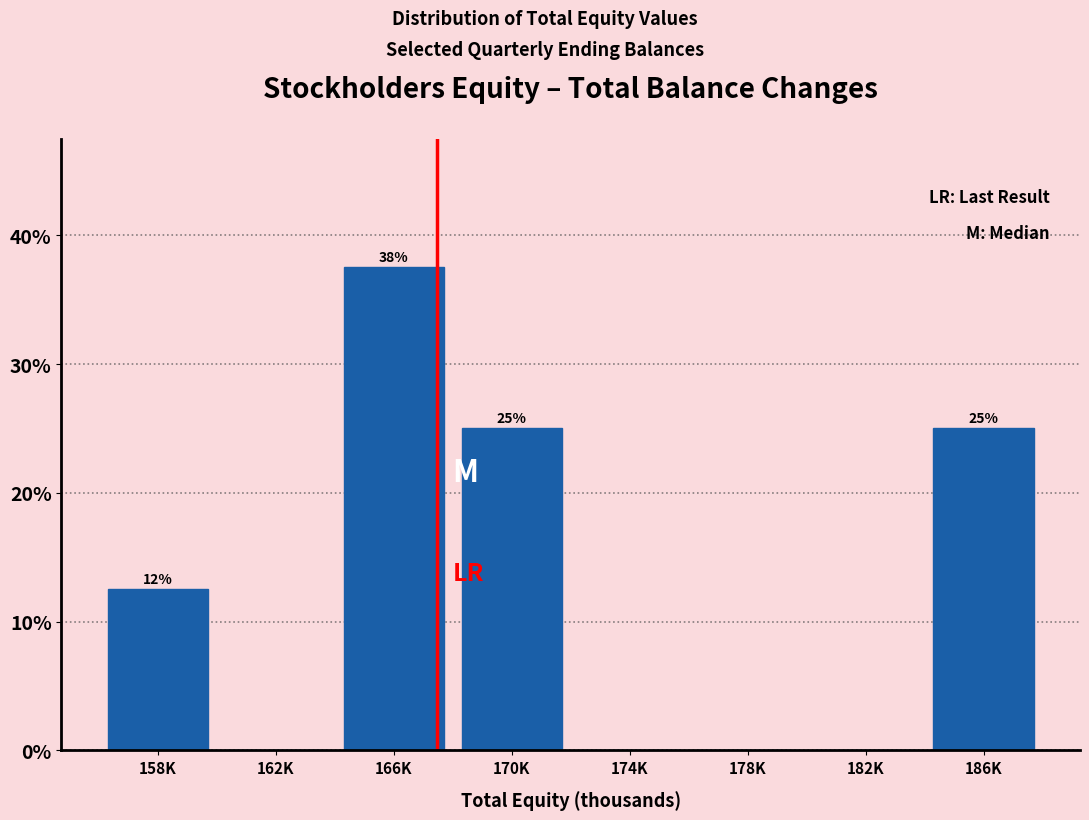

What is the approximate value at 186K?

25.0